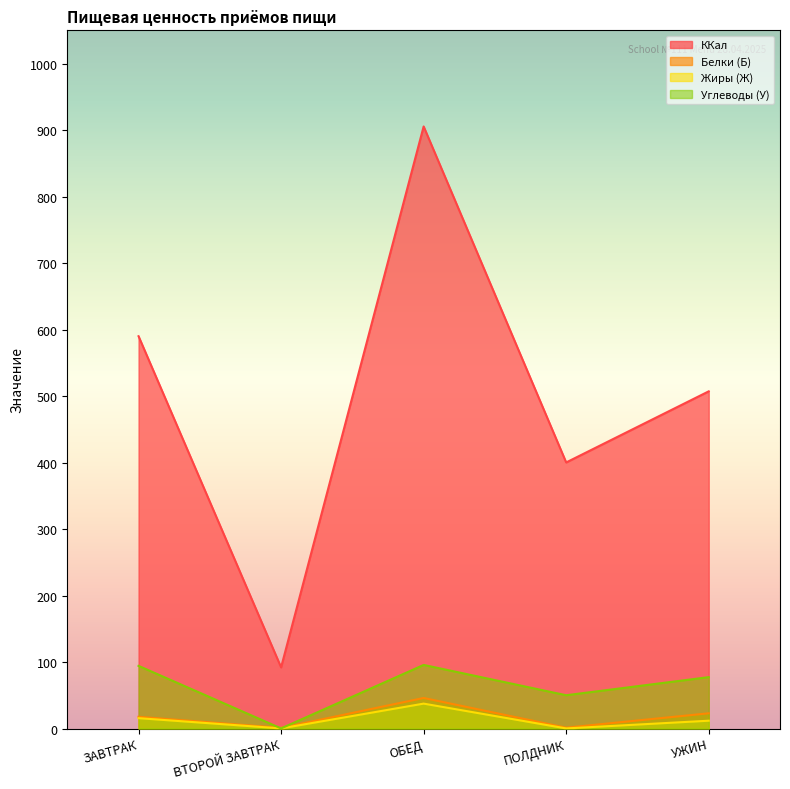

Reading right to left, extract all data points from this chart.

ККал: УЖИН=507.1	ПОЛДНИК=400.2	ОБЕД=905.5	ВТОРОЙ ЗАВТРАК=92.0	ЗАВТРАК=590.0
Белки (Б): УЖИН=22.9	ПОЛДНИК=1.3	ОБЕД=46.0	ВТОРОЙ ЗАВТРАК=1.0	ЗАВТРАК=17.7
Жиры (Ж): УЖИН=11.8	ПОЛДНИК=0.2	ОБЕД=37.5	ВТОРОЙ ЗАВТРАК=0.2	ЗАВТРАК=15.6
Углеводы (У): УЖИН=77.3	ПОЛДНИК=50.1	ОБЕД=95.7	ВТОРОЙ ЗАВТРАК=0.2	ЗАВТРАК=94.2